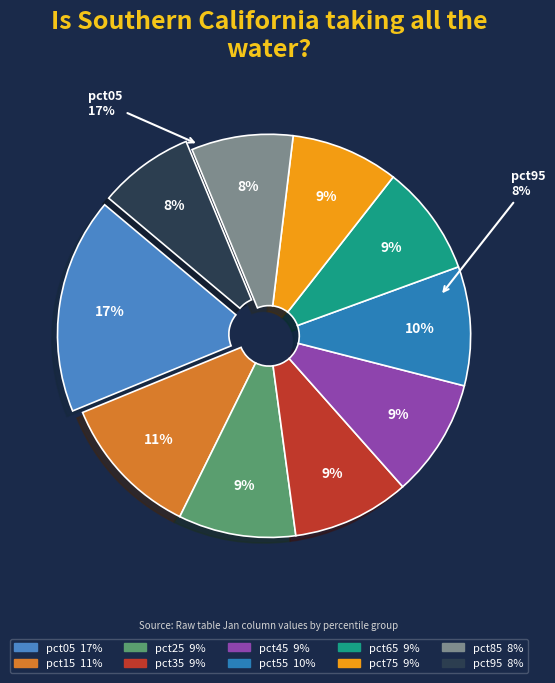

To the nearest percent, what percentage of the pie is pct75?

9%